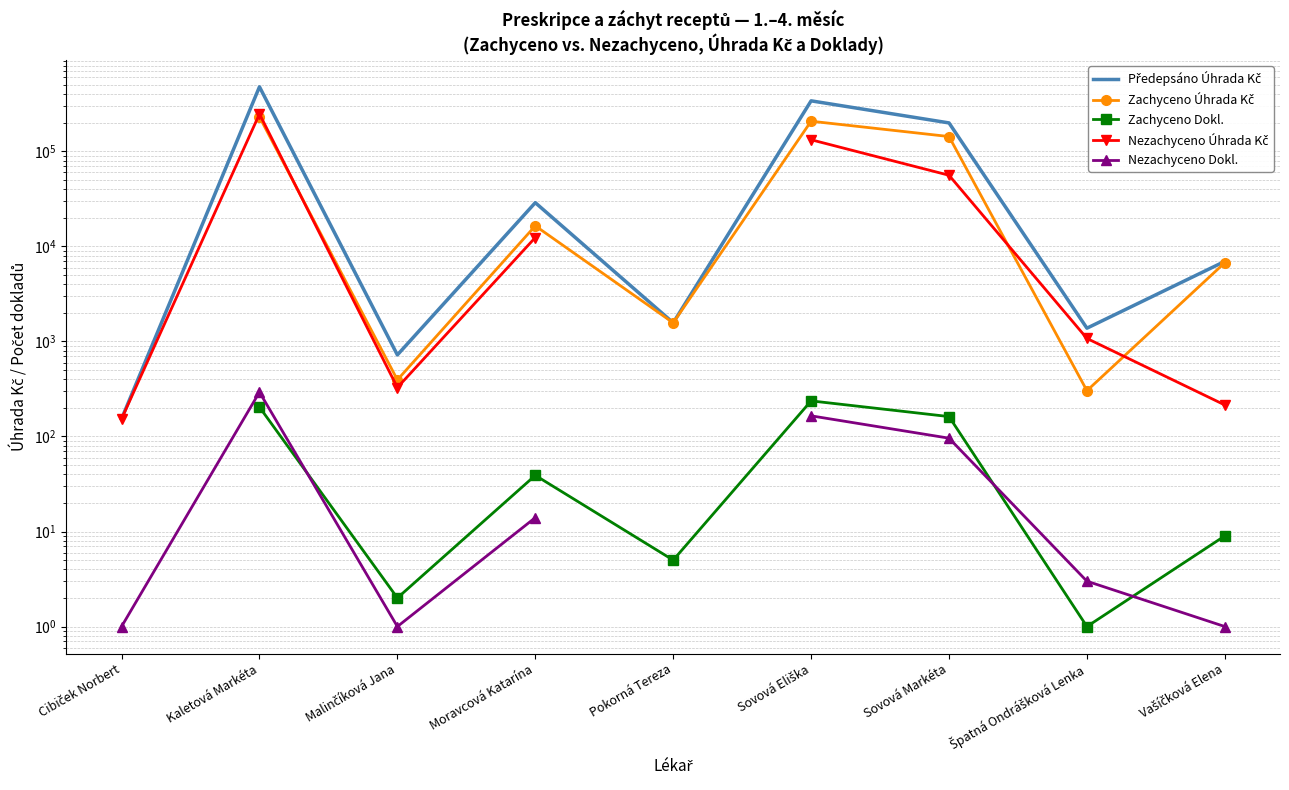

Which series has the largest range (max minus min)?

Předepsáno Úhrada Kč